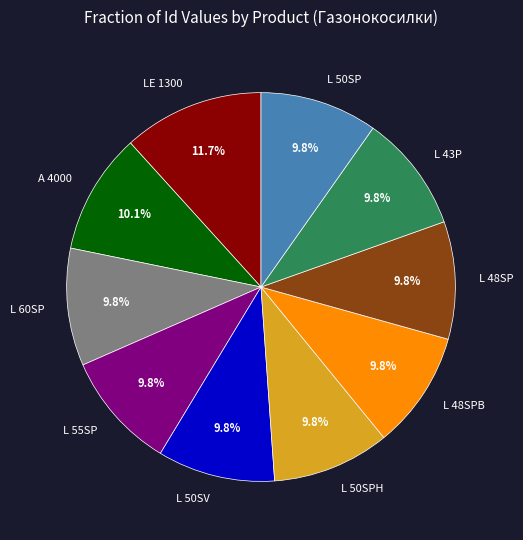

What portion of the pie excludes L 55SP?

90.2%